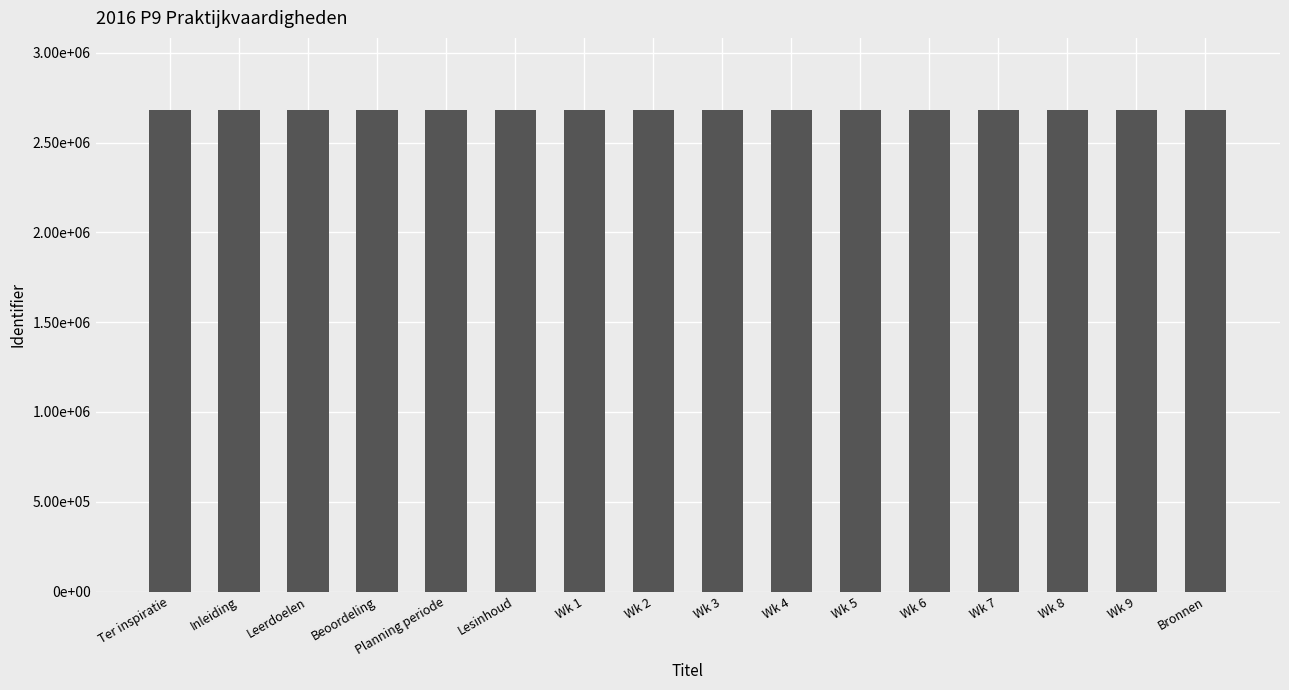

Are the bars horizontal?

No